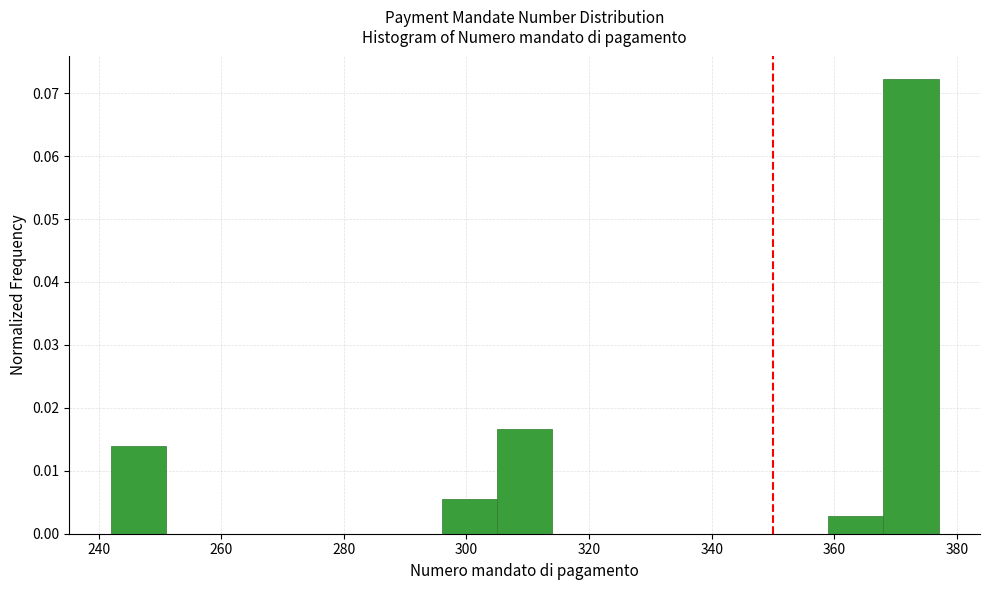

Reading left to right, list every bar in this chart as the range it spans on the x-axis followed by its height. Neither the bar edges nor the heights are printed on the chart, so give them approximately, as read against the axes.

242 to 251: 0.014
251 to 260: 0
260 to 269: 0
269 to 278: 0
278 to 287: 0
287 to 296: 0
296 to 305: 0.006
305 to 314: 0.017
314 to 323: 0
323 to 332: 0
332 to 341: 0
341 to 350: 0
350 to 359: 0
359 to 368: 0.003
368 to 377: 0.072